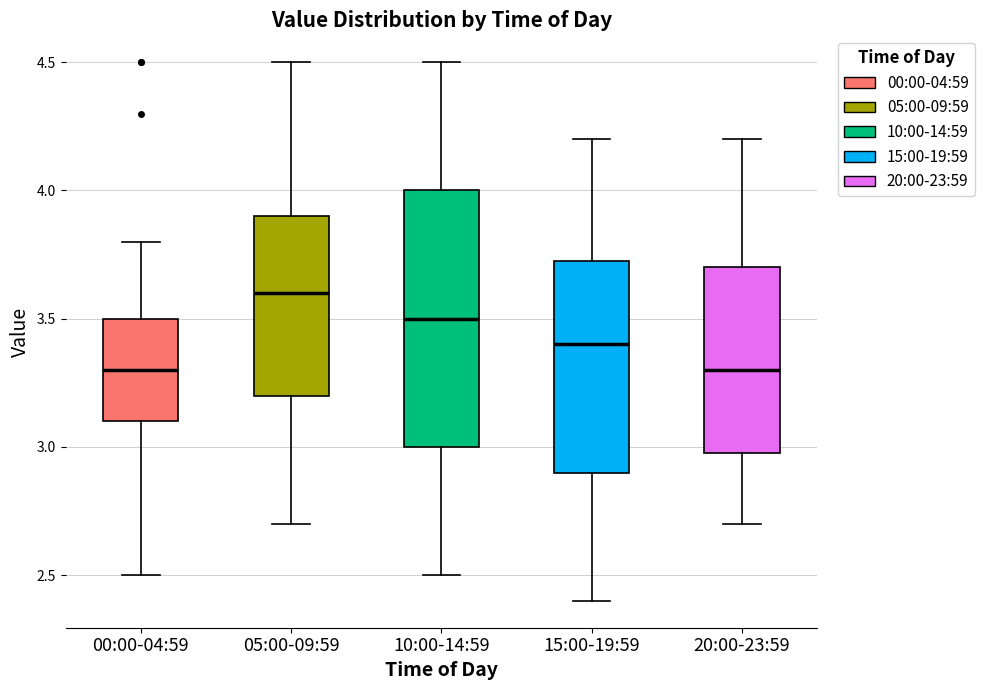

Where does the median line of the box for 05:00-09:59 sit on the y-axis? The values are not printed on the chart, so give them approximately, as read against the axis.

3.60